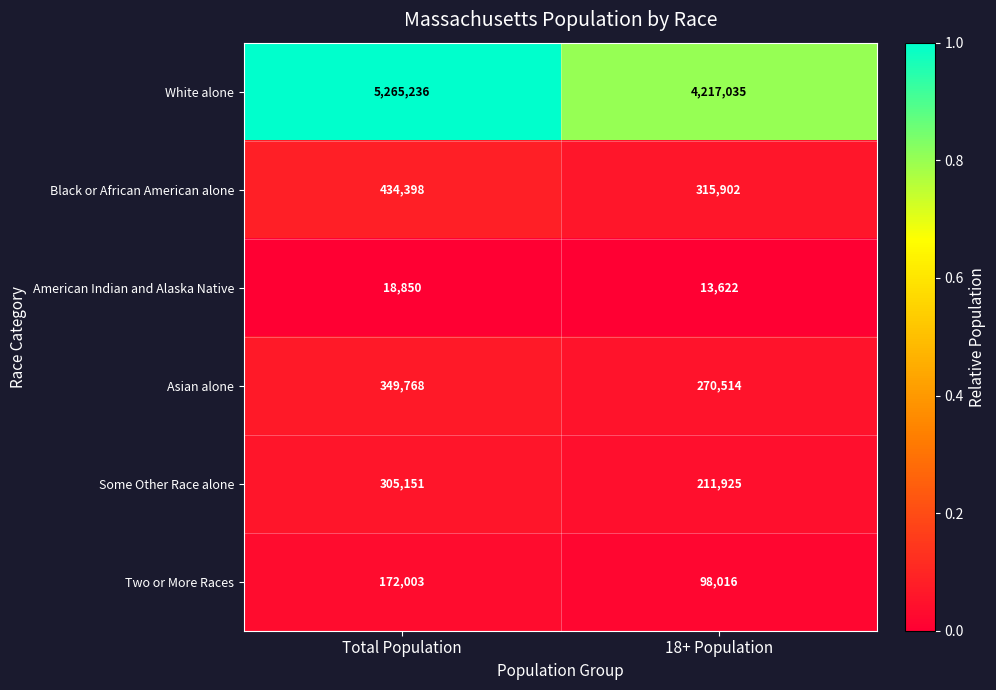

Rank the series at Total Population from lowest to highest value.

American Indian and Alaska Native, Two or More Races, Some Other Race alone, Asian alone, Black or African American alone, White alone